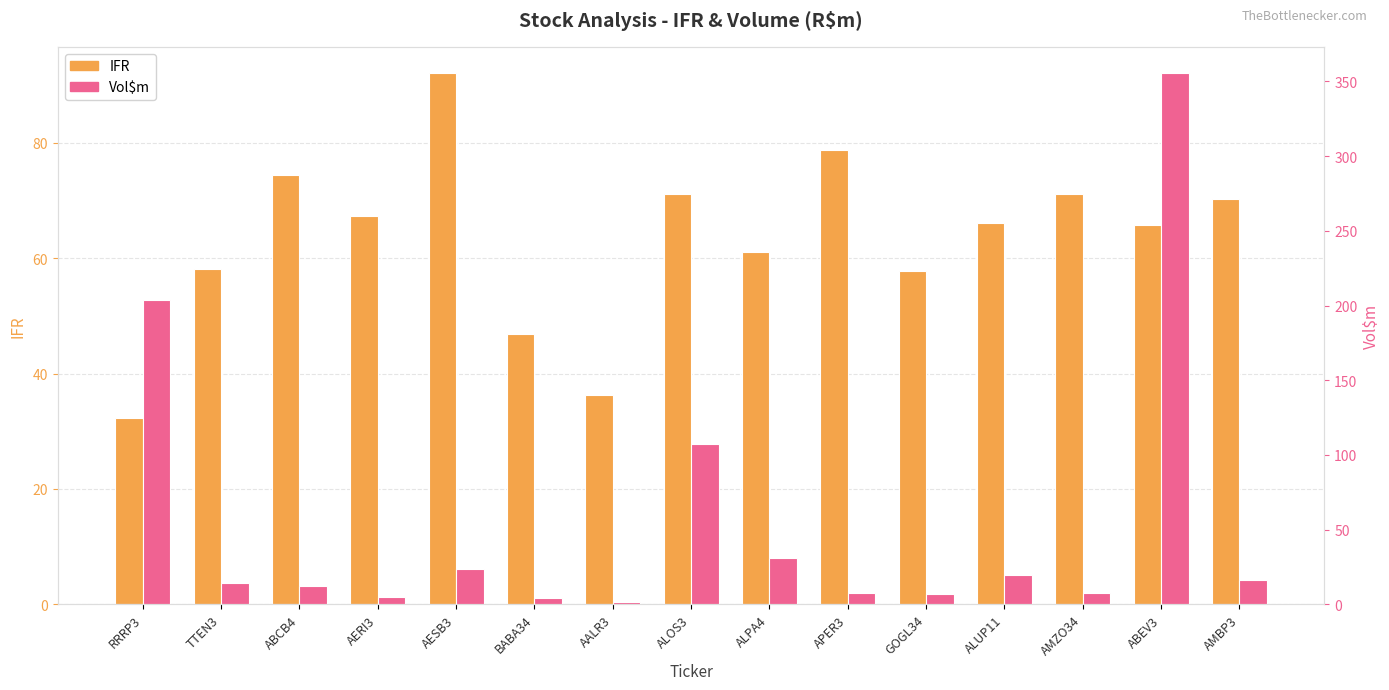

Rank the categories by IFR value from highest to lowest.

AESB3, APER3, ABCB4, ALOS3, AMZO34, AMBP3, AERI3, ALUP11, ABEV3, ALPA4, TTEN3, GOGL34, BABA34, AALR3, RRRP3